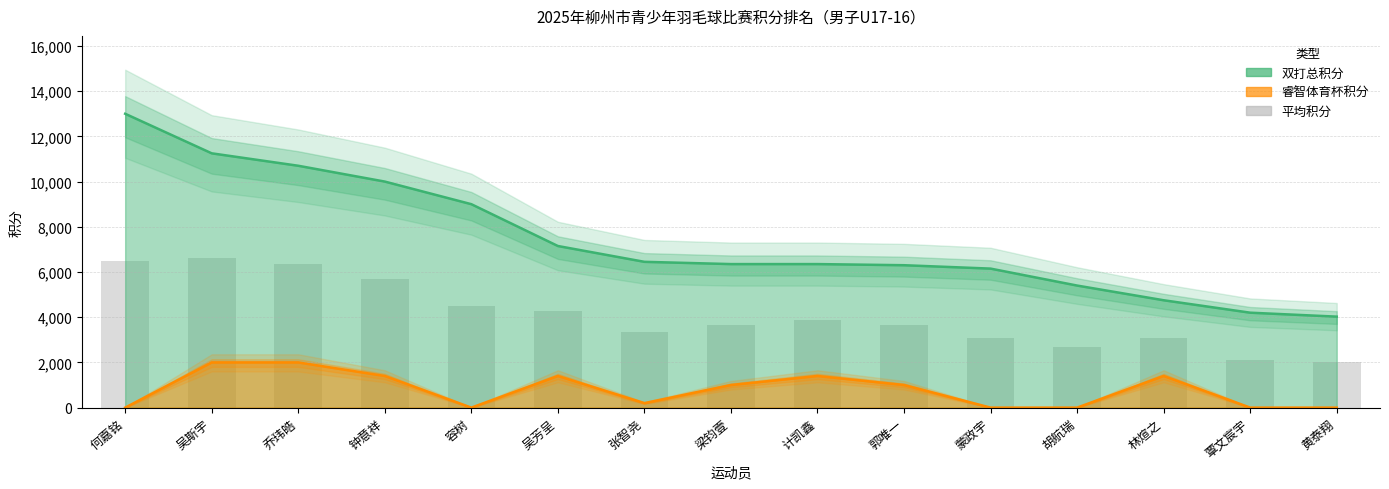

What is the label of the 5th bar from the left?

容树